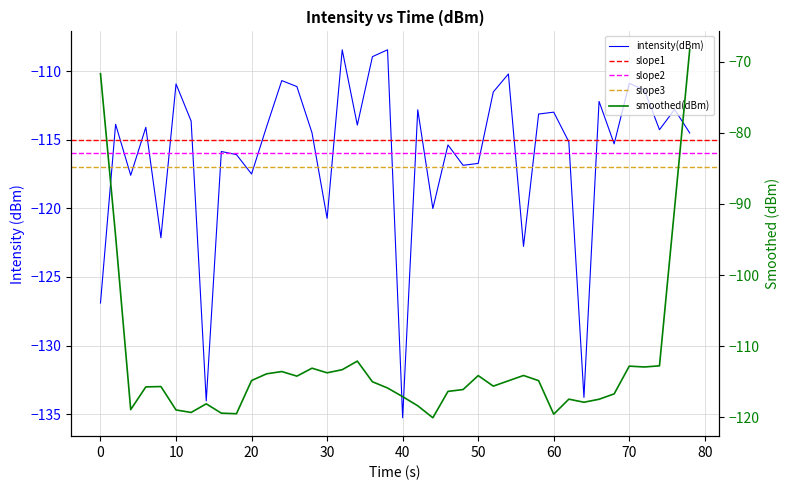

What is the difference between the maximum and minimum values?

26.8